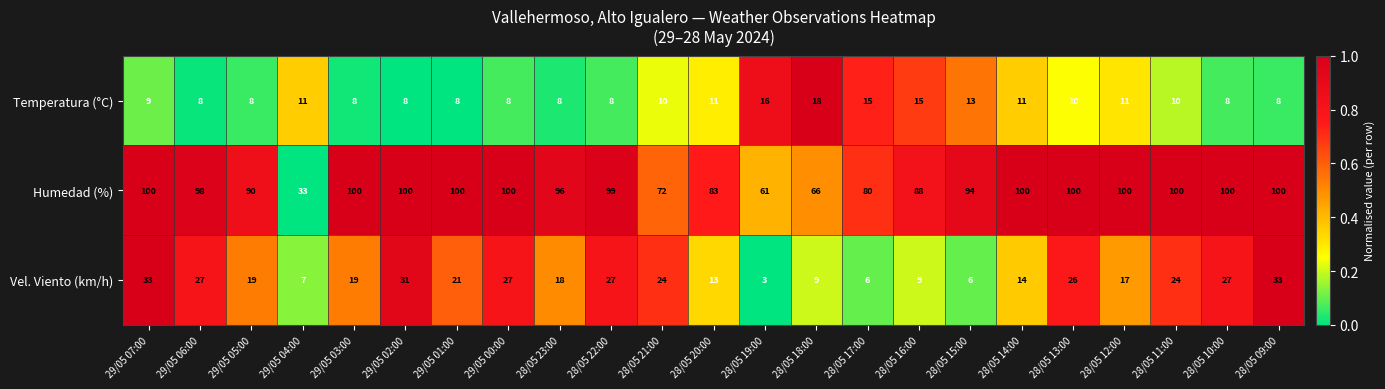

Rank the series by their maximum value, from highest to lowest.

Humedad (%), Vel. Viento (km/h), Temperatura (°C)